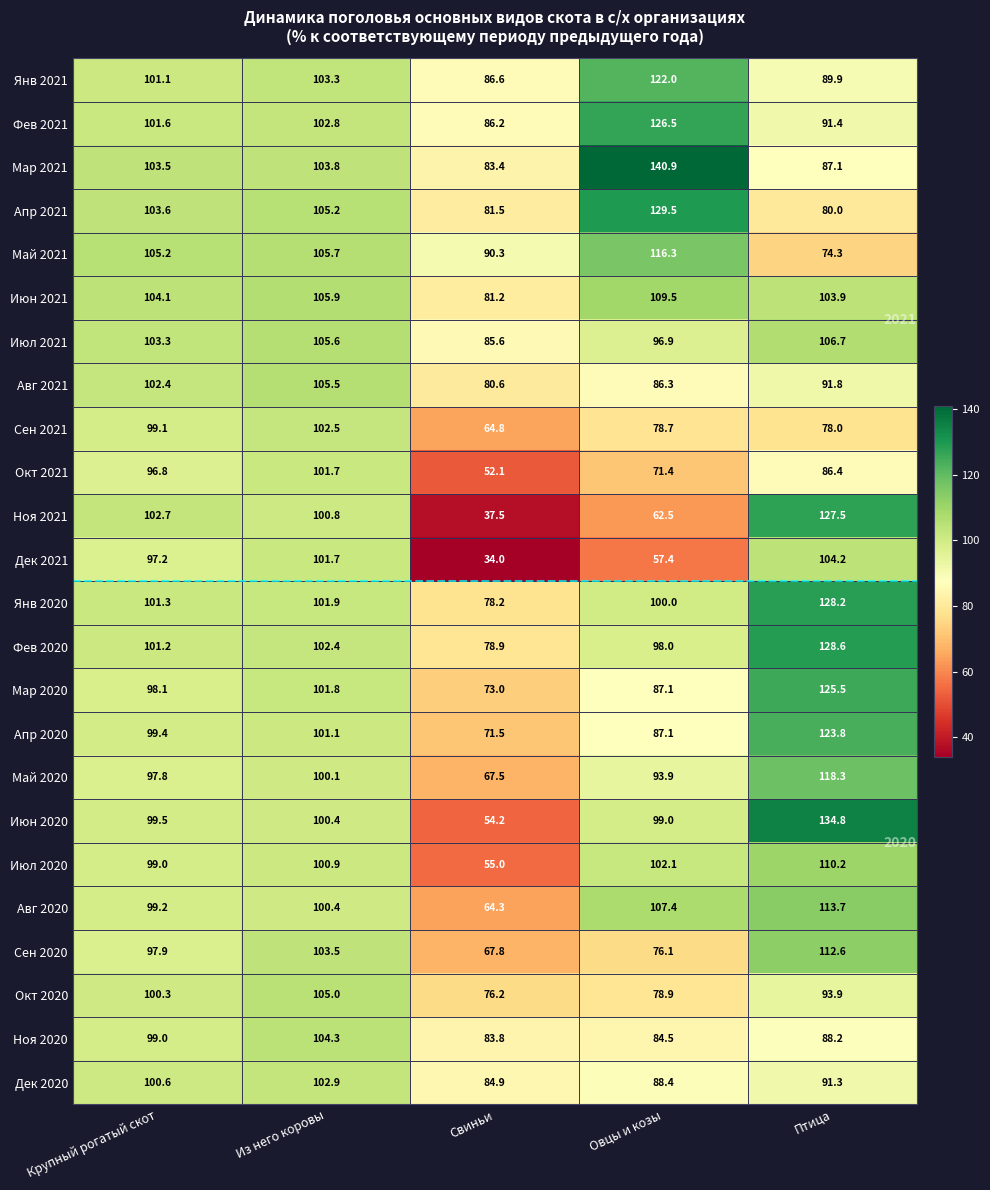

Which series changed the most between Из него коровы and Свиньи?

Дек 2021